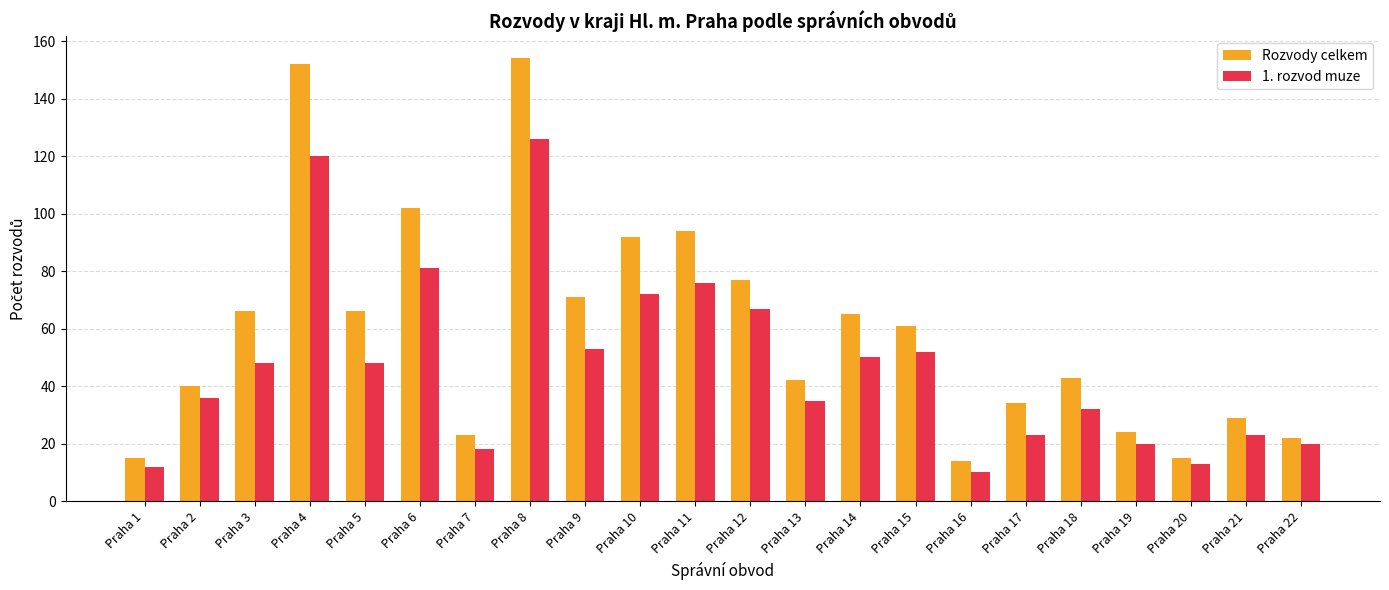

What is the spread (max minus min) of values at Praha 17?

11